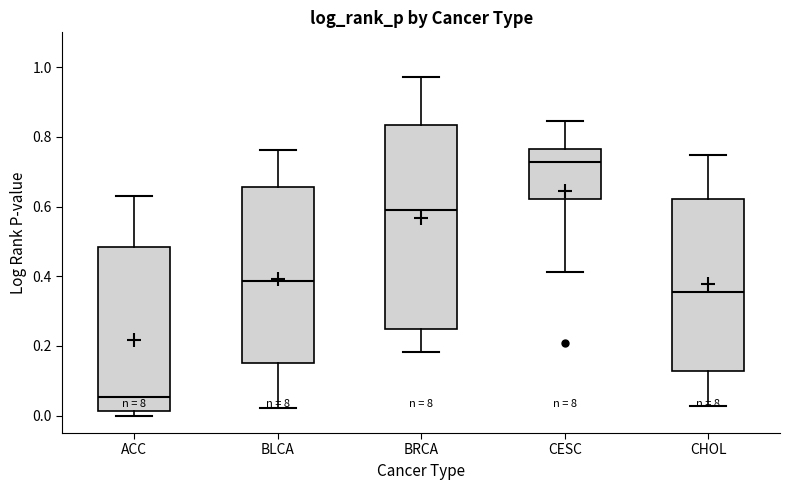

Which box is the tallest, from its lower edge to its upper edge?

BRCA